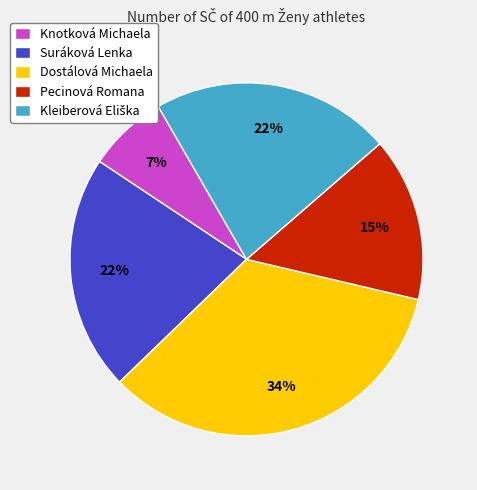

What is the largest slice in the pie chart?

Dostálová Michaela